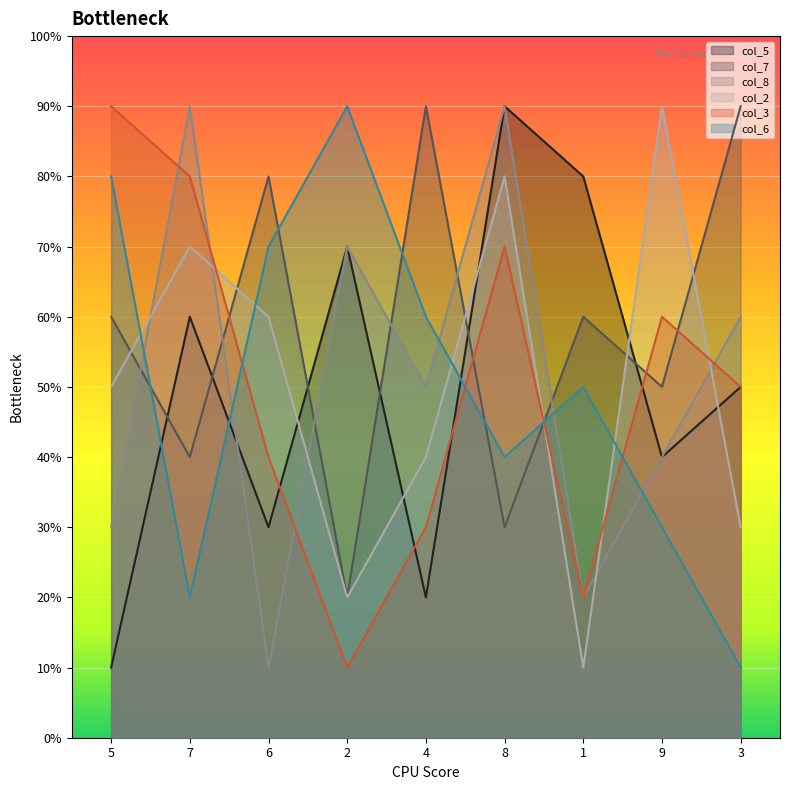

Which series has the widest spread of values?

col_5